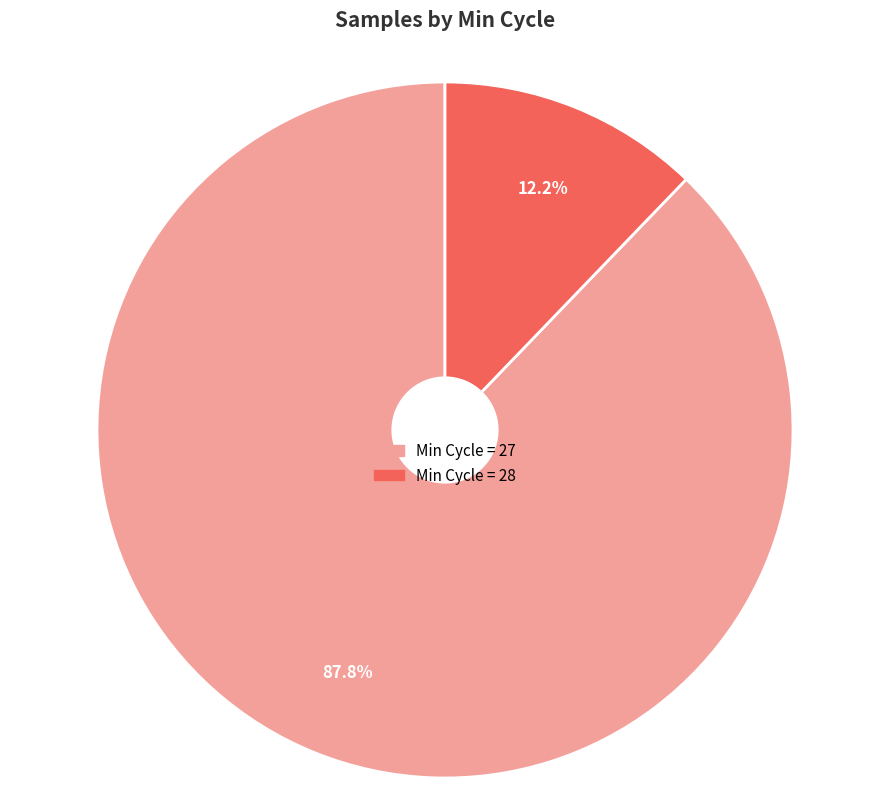

Does any single category account for the majority?

Yes